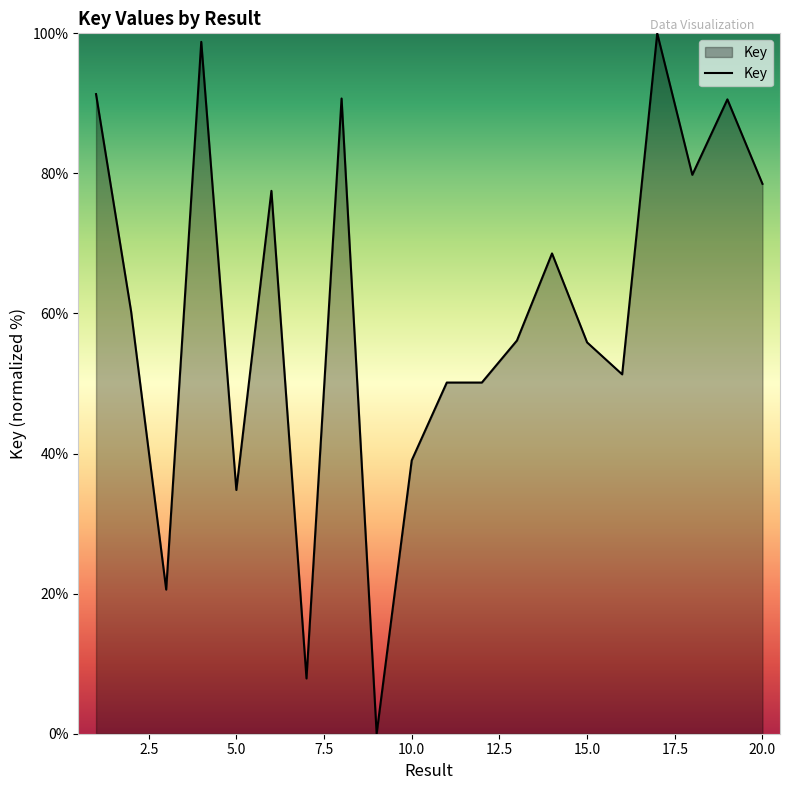

What is the difference between the maximum and minimum values?

100.0